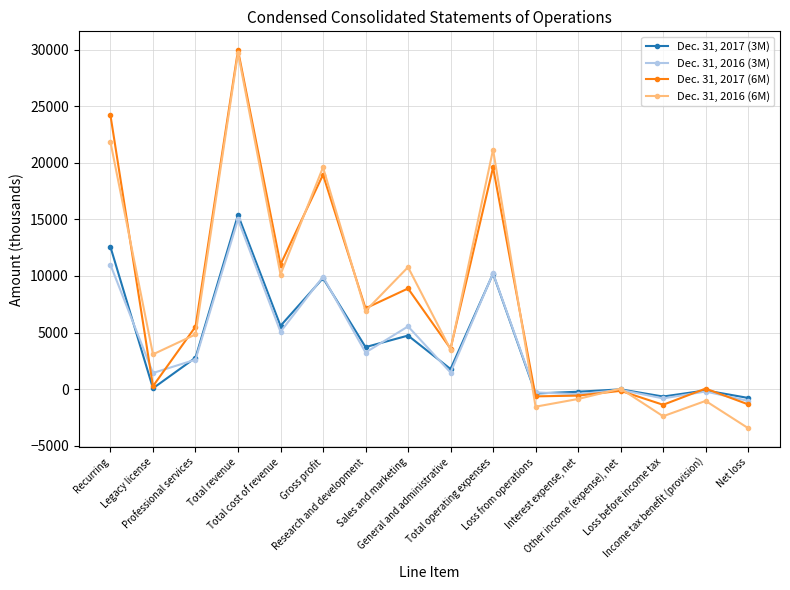

Which series has the largest range (max minus min)?

Dec. 31, 2016 (6M)